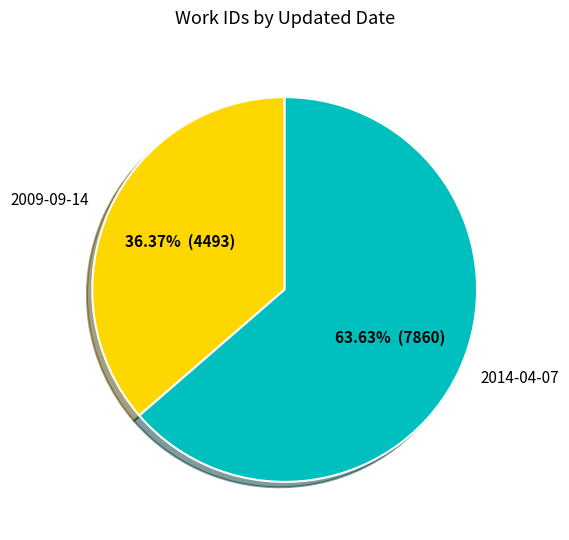

To the nearest percent, what is the difference between the 2014-04-07 and 2009-09-14 slice percentages?

27%